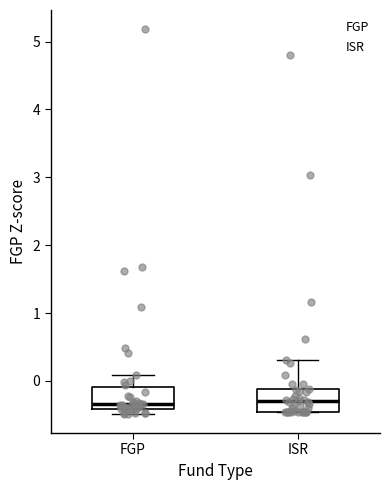

Where does the median line of the box for FGP sit on the y-axis? The values are not printed on the chart, so give them approximately, as read against the axis.

-0.3